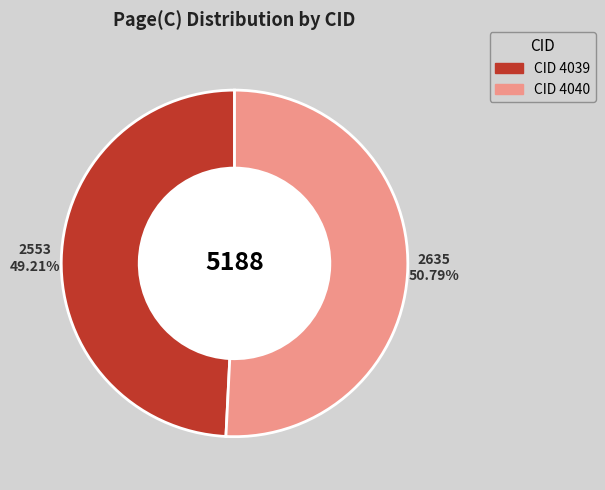

Does any single category account for the majority?

Yes